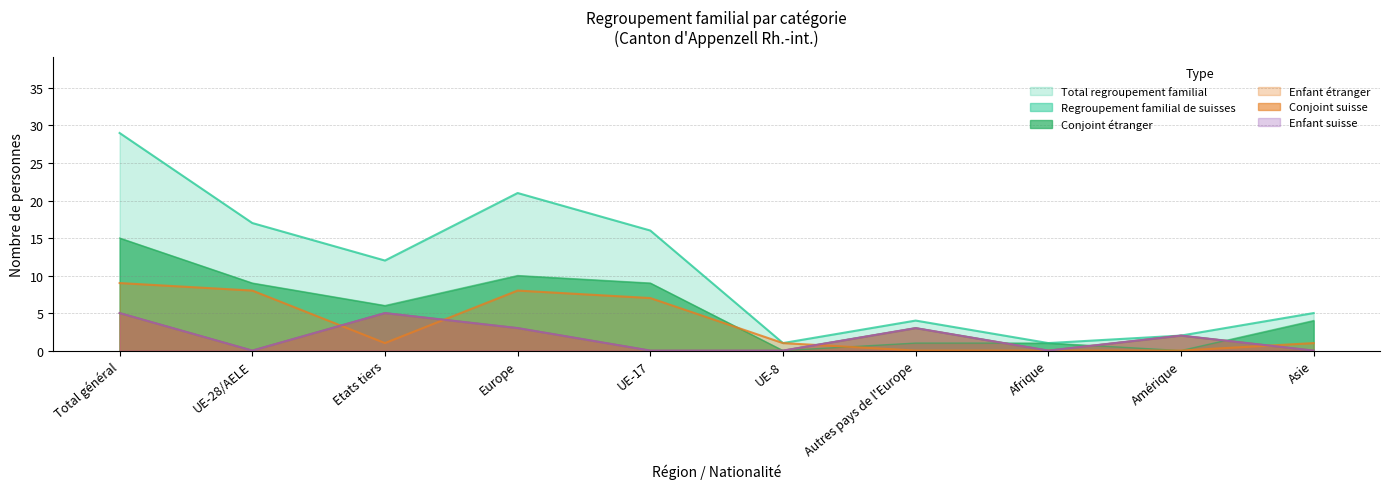

The Enfant suisse series shows 0 at Asie. True or false?

True